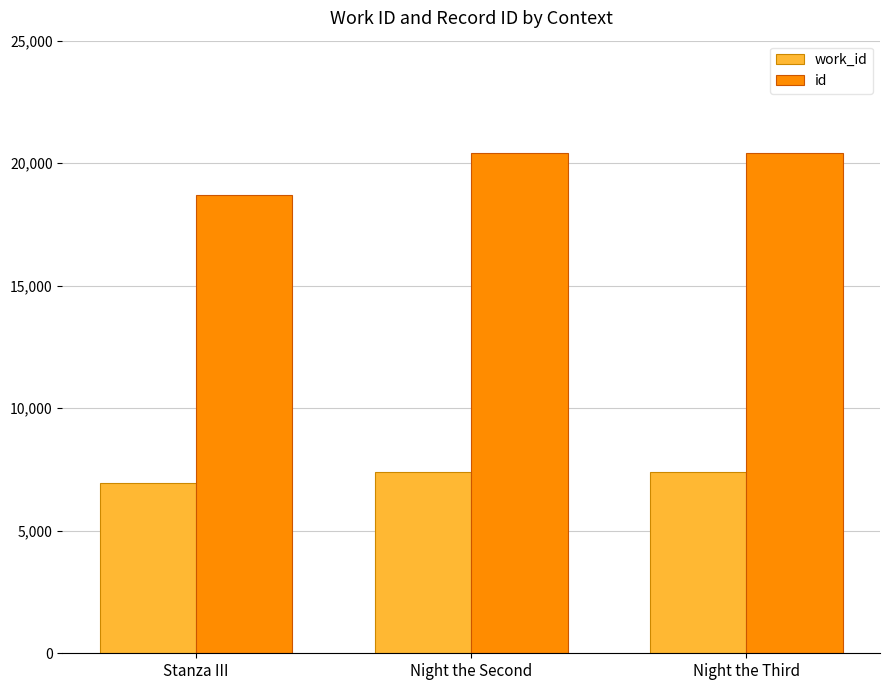

What is the sum of all work_id values?

21748